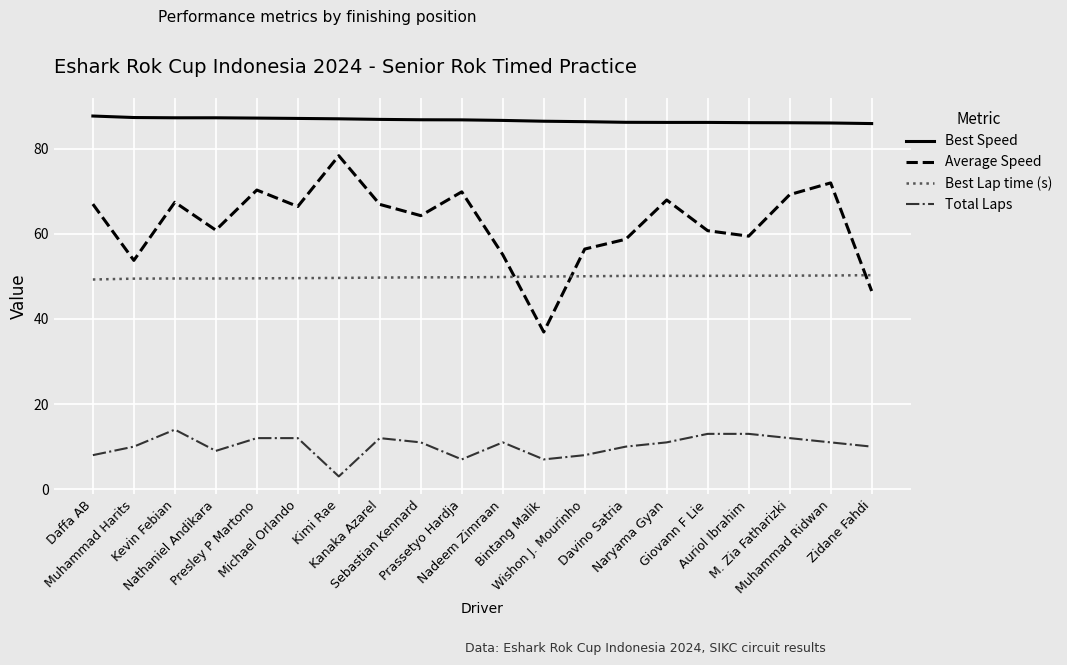

Which series has the widest spread of values?

Average Speed